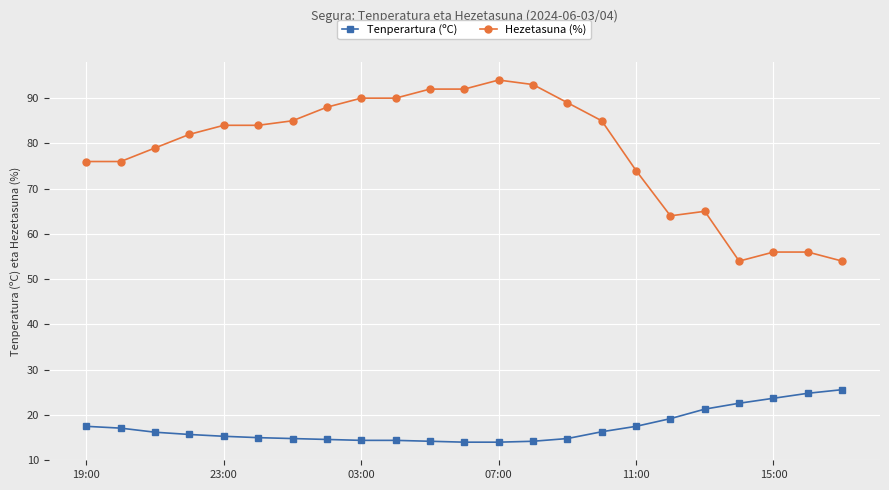

What is the value of the Tenperartura (ºC) point at the 3rd from the left?

16.2